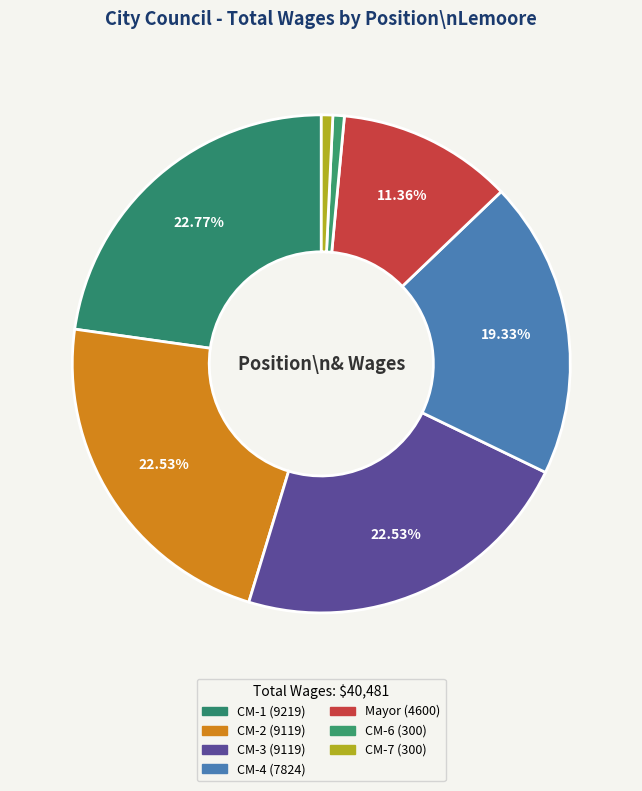

How many segments does this pie chart have?

7